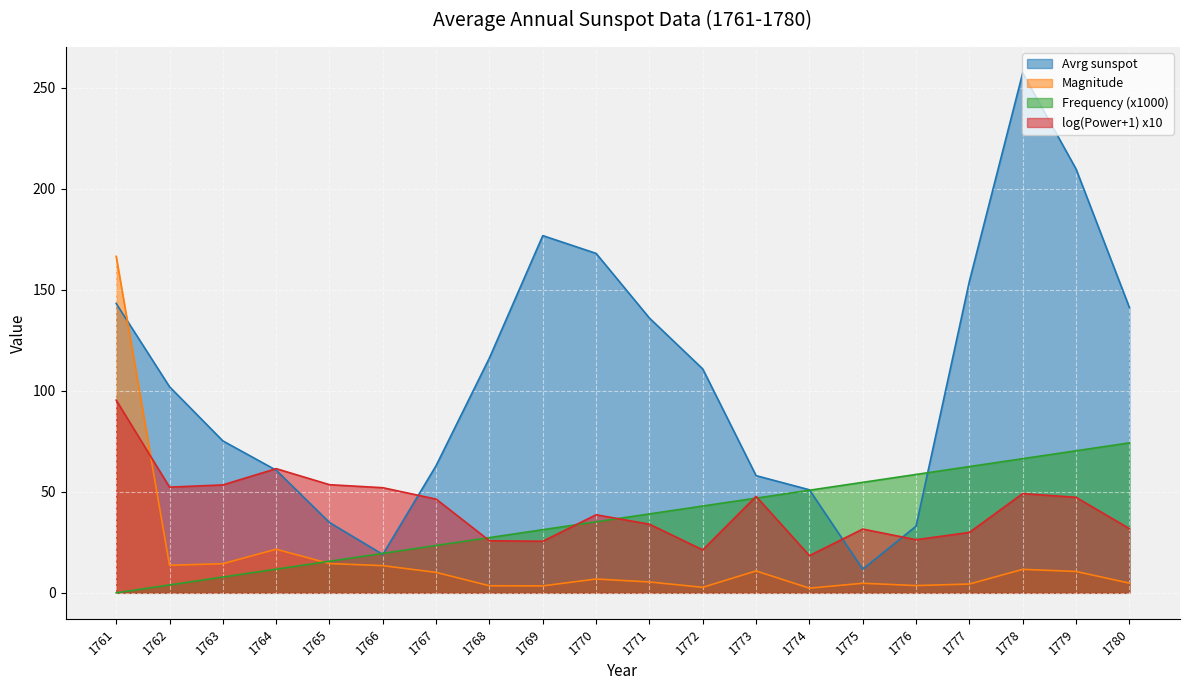

How many distinct data groups are displayed?

4